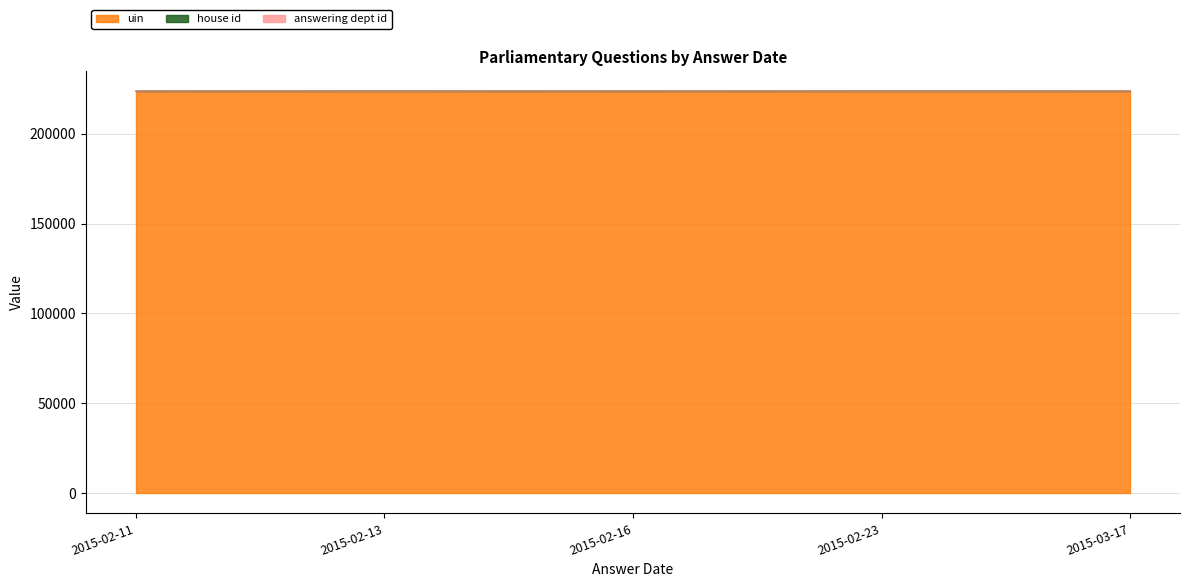

How many categories are shown in the chart?

5